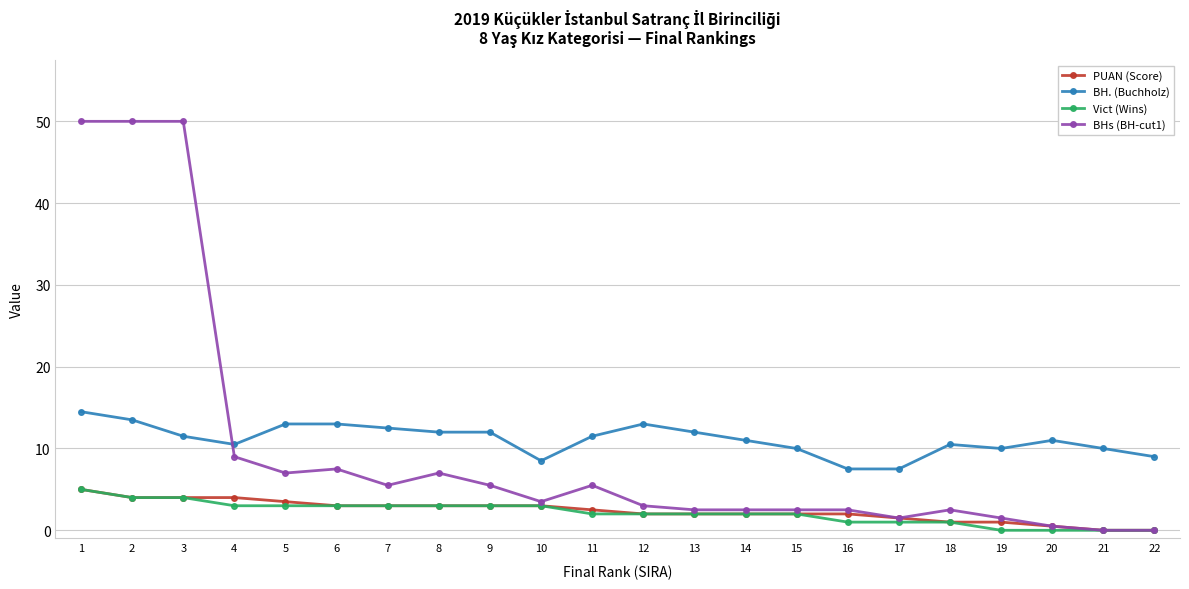

Reading left to right, extract all data points from this chart.

PUAN (Score): 1=5.0	2=4.0	3=4.0	4=4.0	5=3.5	6=3.0	7=3.0	8=3.0	9=3.0	10=3.0	11=2.5	12=2.0	13=2.0	14=2.0	15=2.0	16=2.0	17=1.5	18=1.0	19=1.0	20=0.5	21=0.0	22=0.0
BH. (Buchholz): 1=14.5	2=13.5	3=11.5	4=10.5	5=13.0	6=13.0	7=12.5	8=12.0	9=12.0	10=8.5	11=11.5	12=13.0	13=12.0	14=11.0	15=10.0	16=7.5	17=7.5	18=10.5	19=10.0	20=11.0	21=10.0	22=9.0
Vict (Wins): 1=5.0	2=4.0	3=4.0	4=3.0	5=3.0	6=3.0	7=3.0	8=3.0	9=3.0	10=3.0	11=2.0	12=2.0	13=2.0	14=2.0	15=2.0	16=1.0	17=1.0	18=1.0	19=0.0	20=0.0	21=0.0	22=0.0
BHs (BH-cut1): 1=50.0	2=50.0	3=50.0	4=9.0	5=7.0	6=7.5	7=5.5	8=7.0	9=5.5	10=3.5	11=5.5	12=3.0	13=2.5	14=2.5	15=2.5	16=2.5	17=1.5	18=2.5	19=1.5	20=0.5	21=0.0	22=0.0